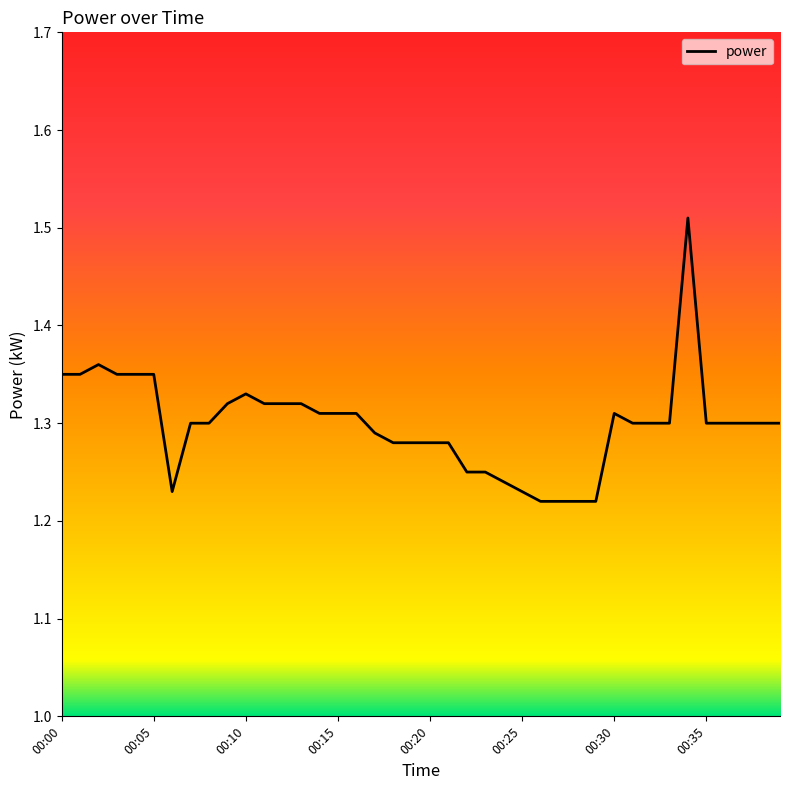

What is the difference between the maximum and minimum values?

0.3